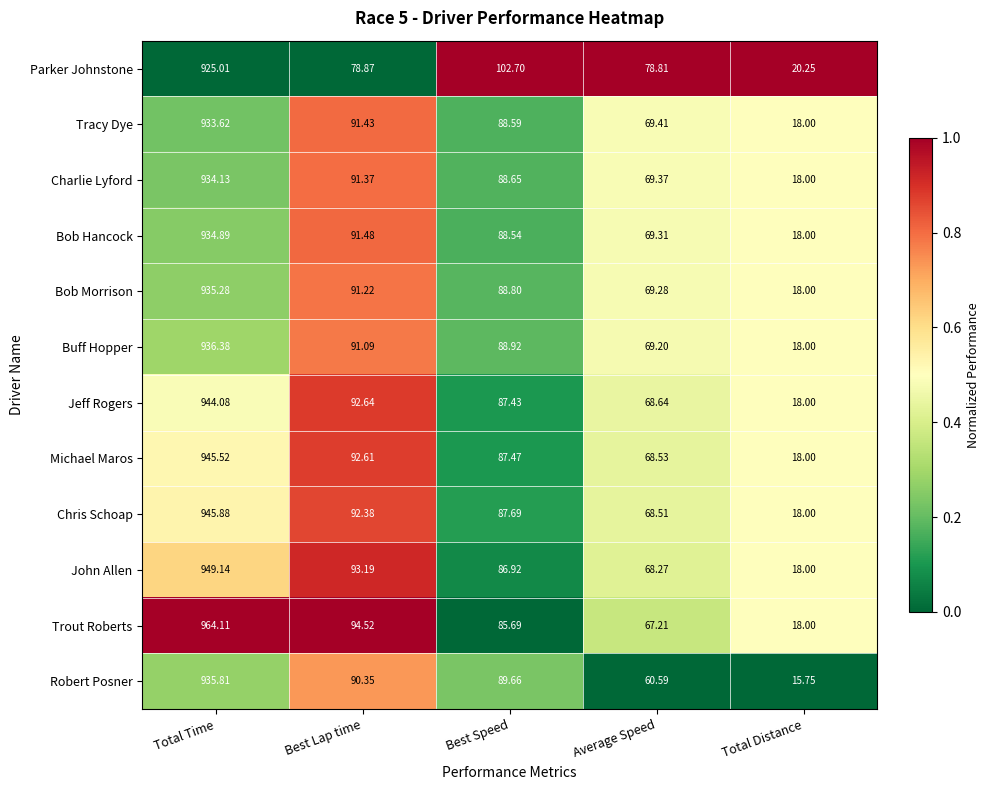

What is the spread (max minus min) of values at Best Speed?

17.0